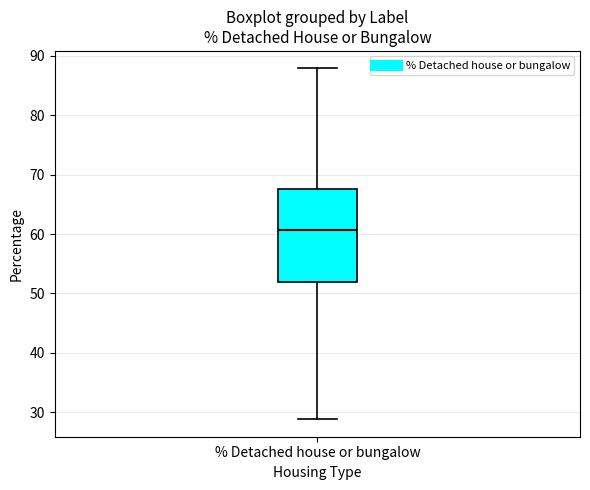

Read this box plot against the y-axis: the position of the median line, the range covered by the box, and the ends of both whiskers. The values are not printed on the chart, so give them approximately, as read against the axis.

median 61, box 52 to 67, whiskers 29 to 88